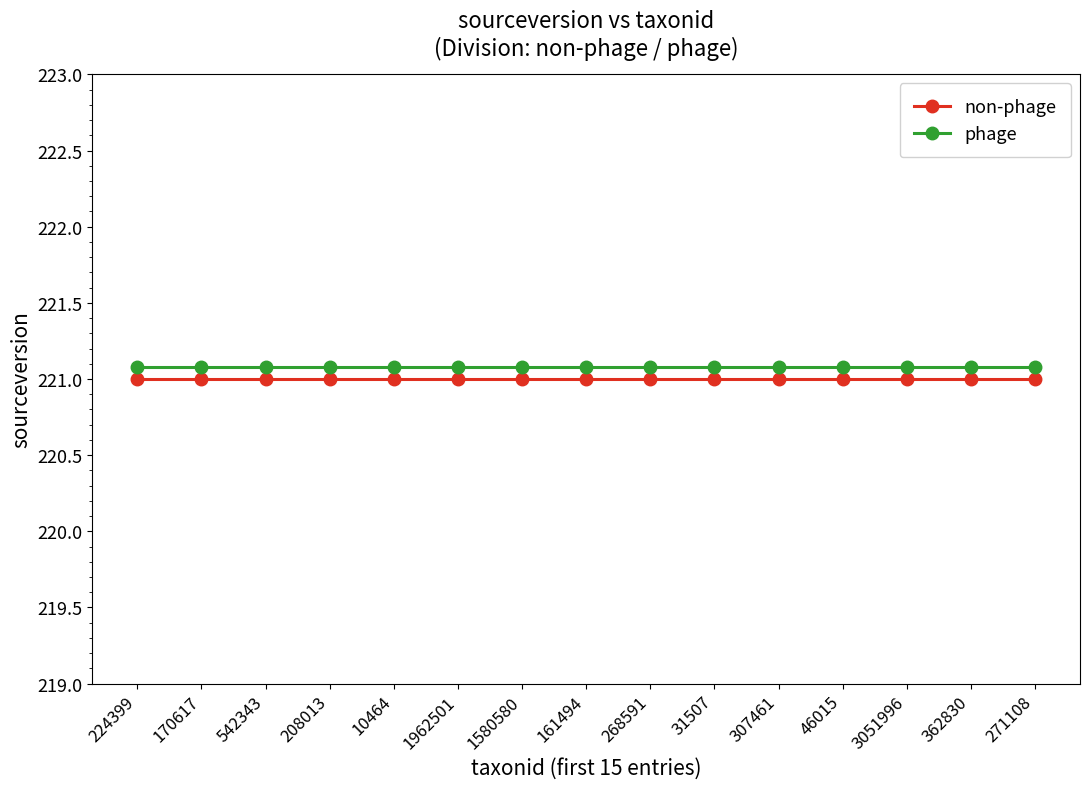

How many series are shown in this chart?

2